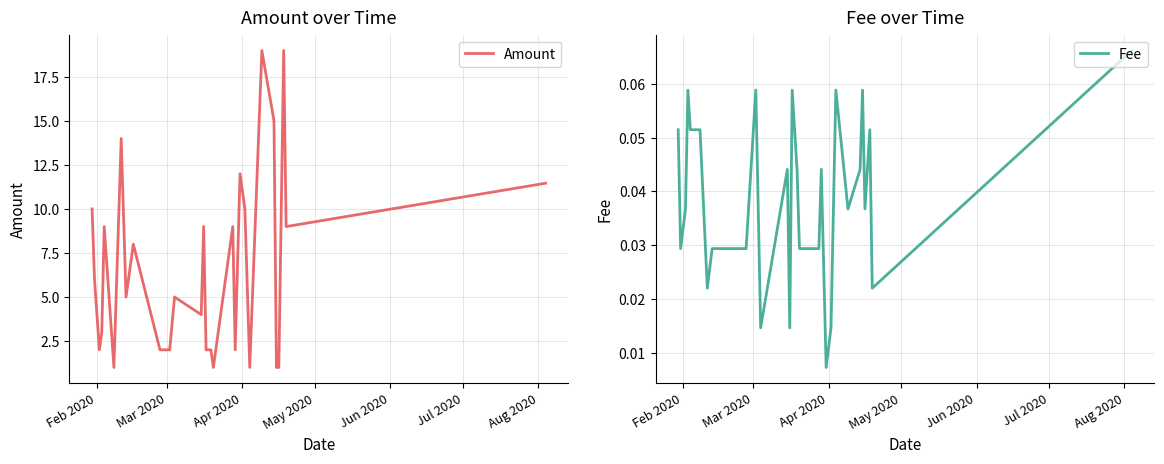

Reading left to right, what are all the values shown in this chart?

Amount: 10.0	6.0	2.0	3.0	9.0	1.0	14.0	5.0	8.0	2.0	2.0	5.0	4.0	9.0	2.0	2.0	1.0	9.0	2.0	12.0	10.0	1.0	19.0	15.0	1.0	1.0	19.0	9.0	11.5
Fee: 0.1	0.0	0.0	0.1	0.1	0.1	0.0	0.0	0.0	0.0	0.1	0.0	0.0	0.0	0.1	0.0	0.0	0.0	0.0	0.0	0.0	0.1	0.0	0.0	0.1	0.0	0.1	0.0	0.1